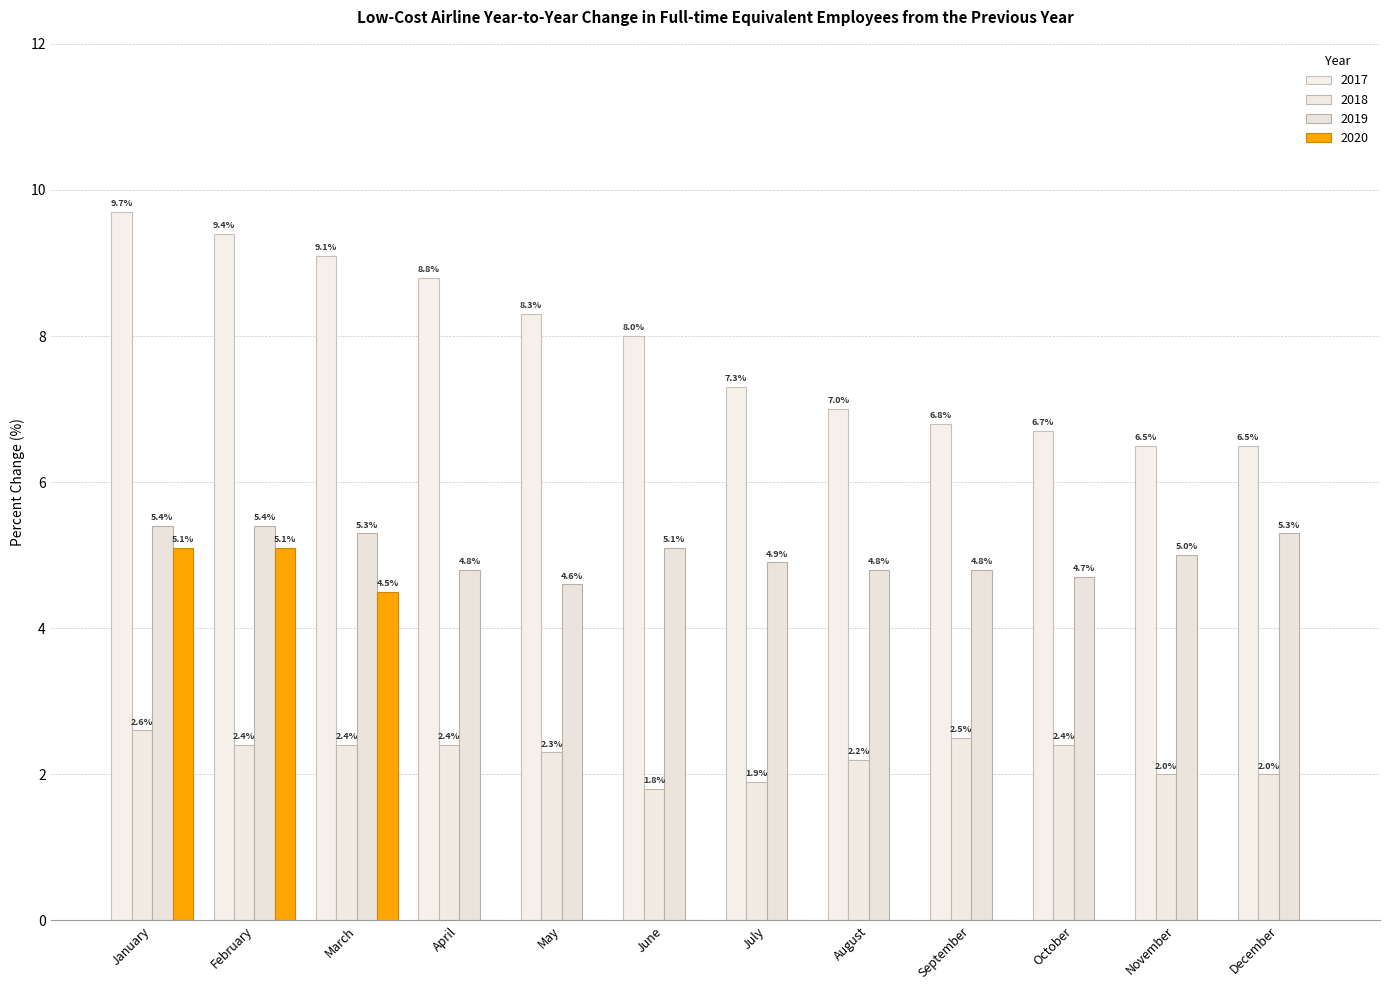

Rank the series at January from highest to lowest value.

2017, 2019, 2020, 2018